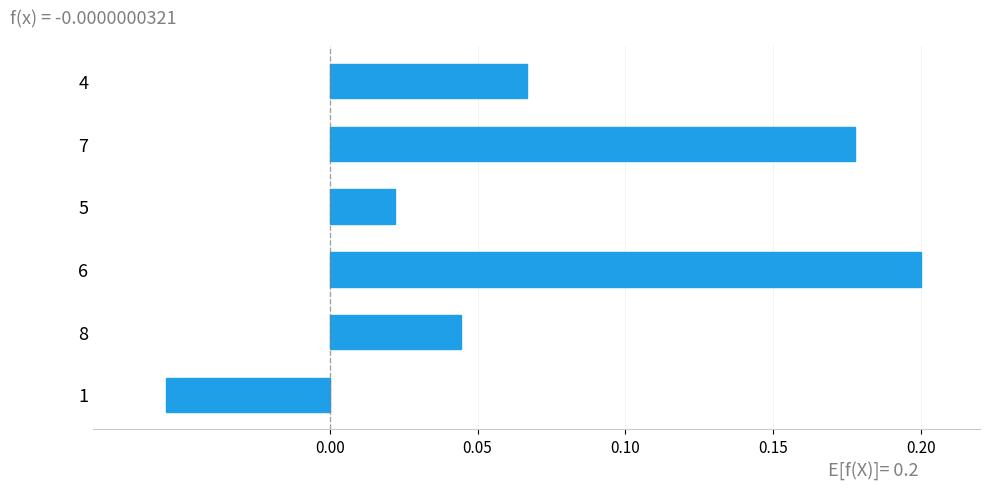

List the labels in order of value, largest first.

6, 7, 4, 8, 5, 1